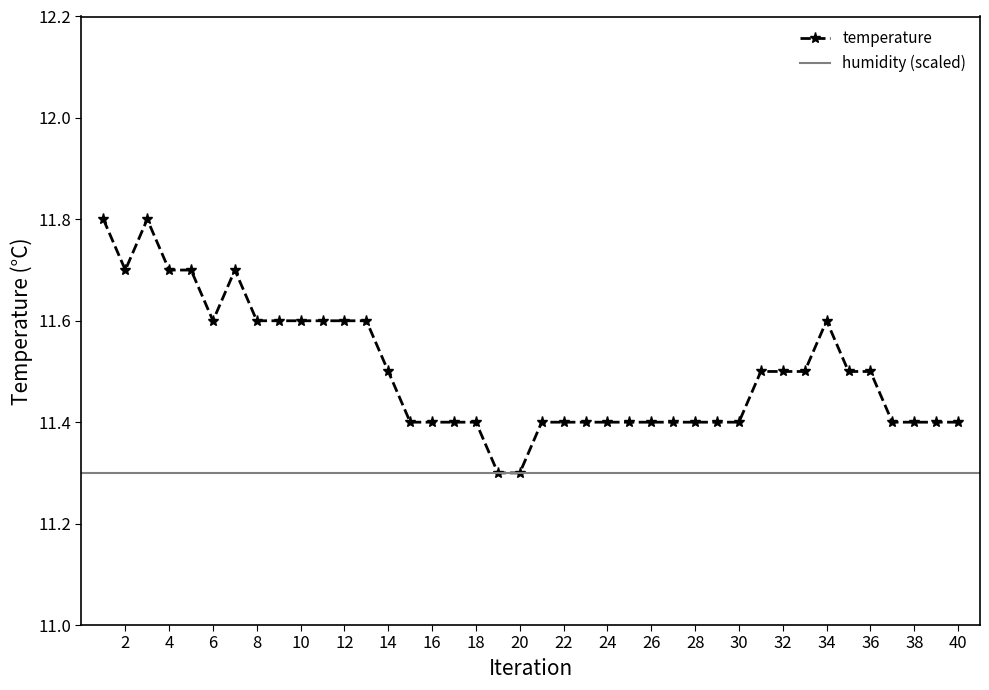

Count the temperature values in the range 11 to 12.

40